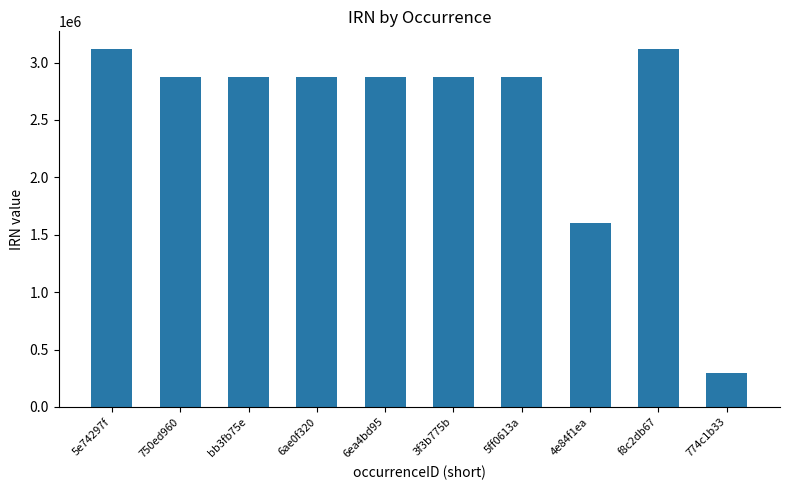

How many data points does each series have?

10